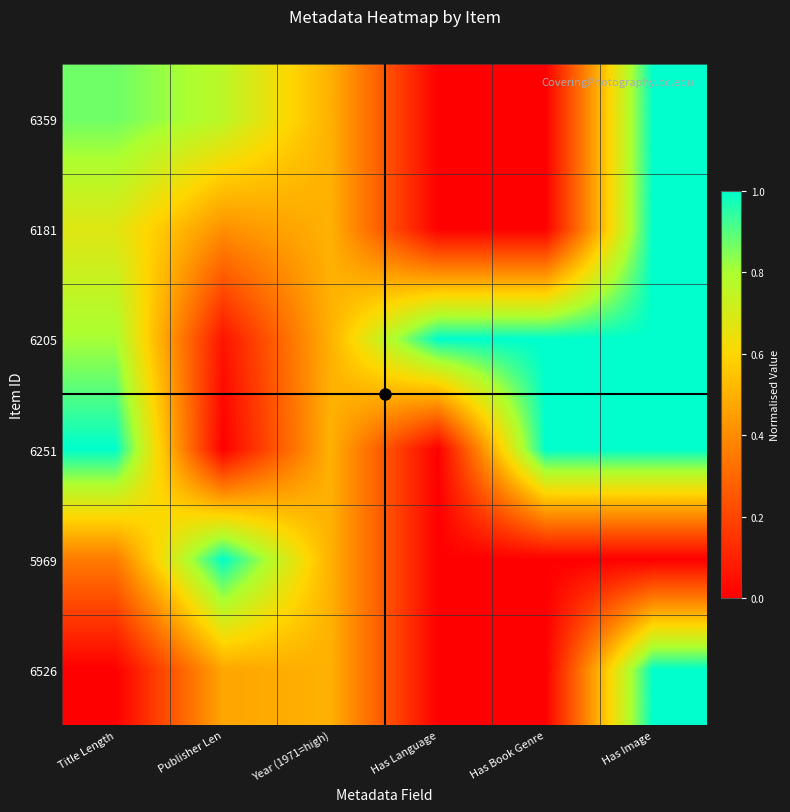

What is the maximum value shown in the chart?

1.0